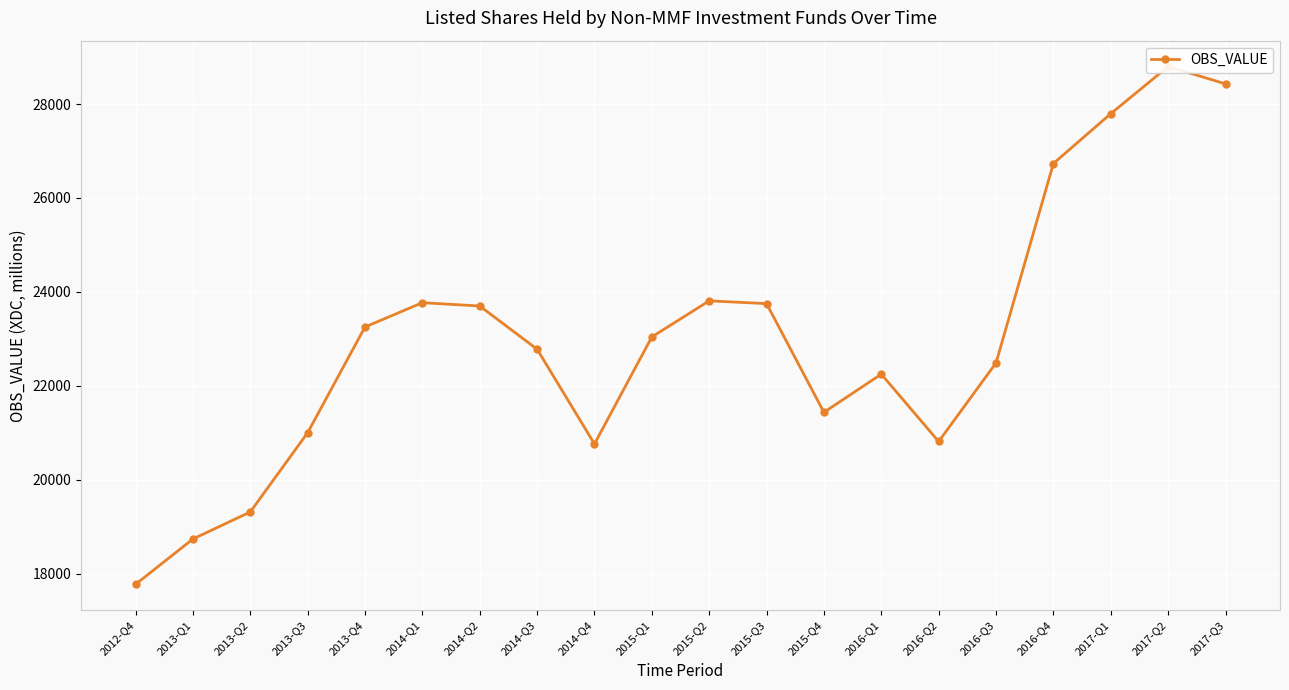

At which category does the data reach its first local valley?

2014-Q4